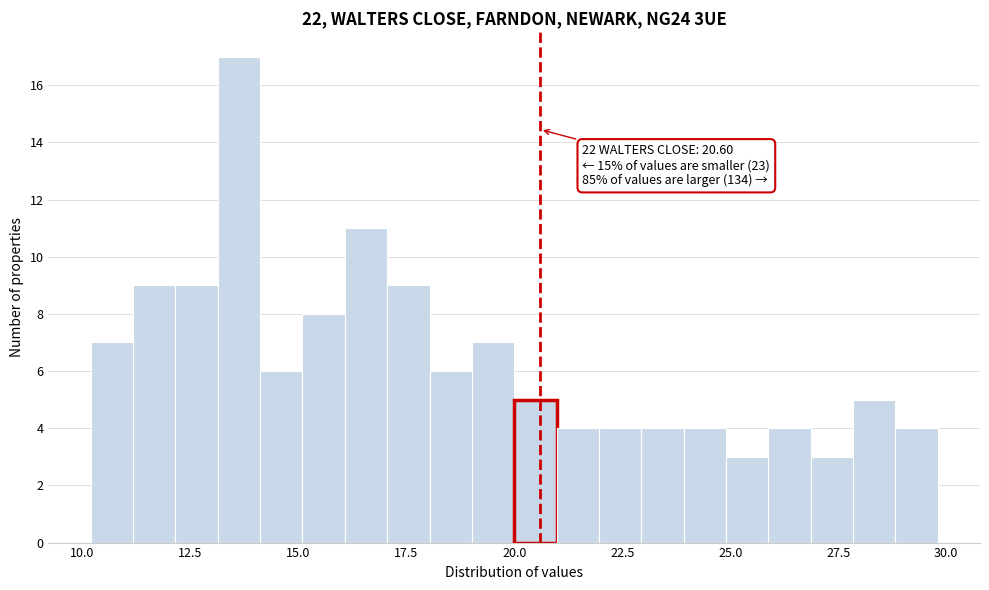

Around what value on the x-axis is the tallest bar? Give the approximate position of its centre, as read against the axis.

13.5